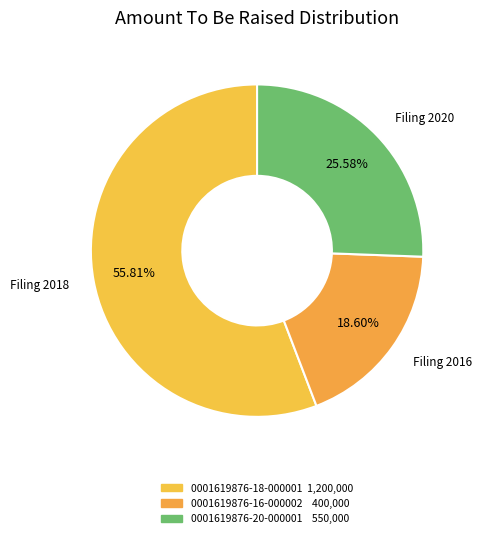

Approximately how many times larger is the value at 0001619876-16-000002 compared to 0001619876-18-000001?

0.3